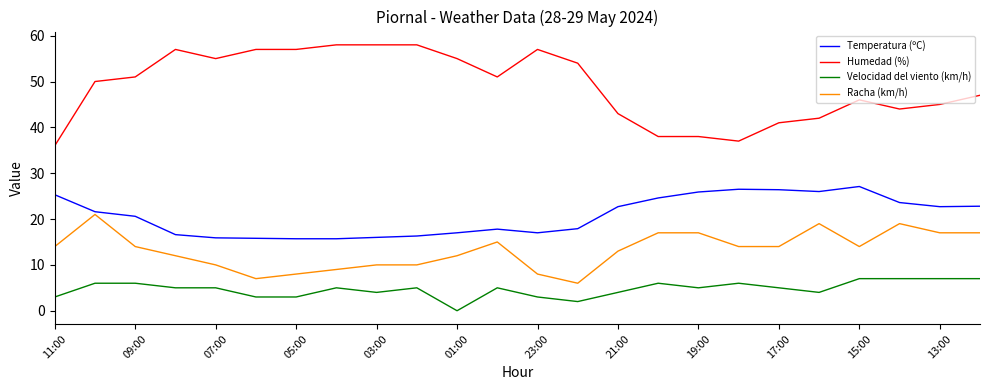

True or false: Temperatura (ºC) and Racha (km/h) cross at least once.

False